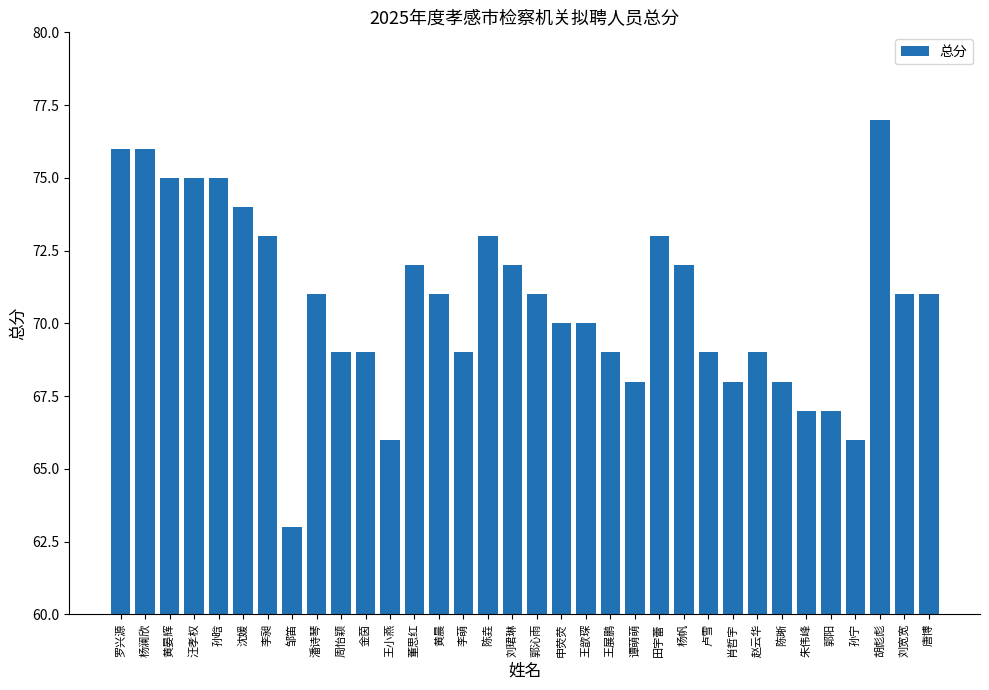

What is the maximum value shown in the chart?

77